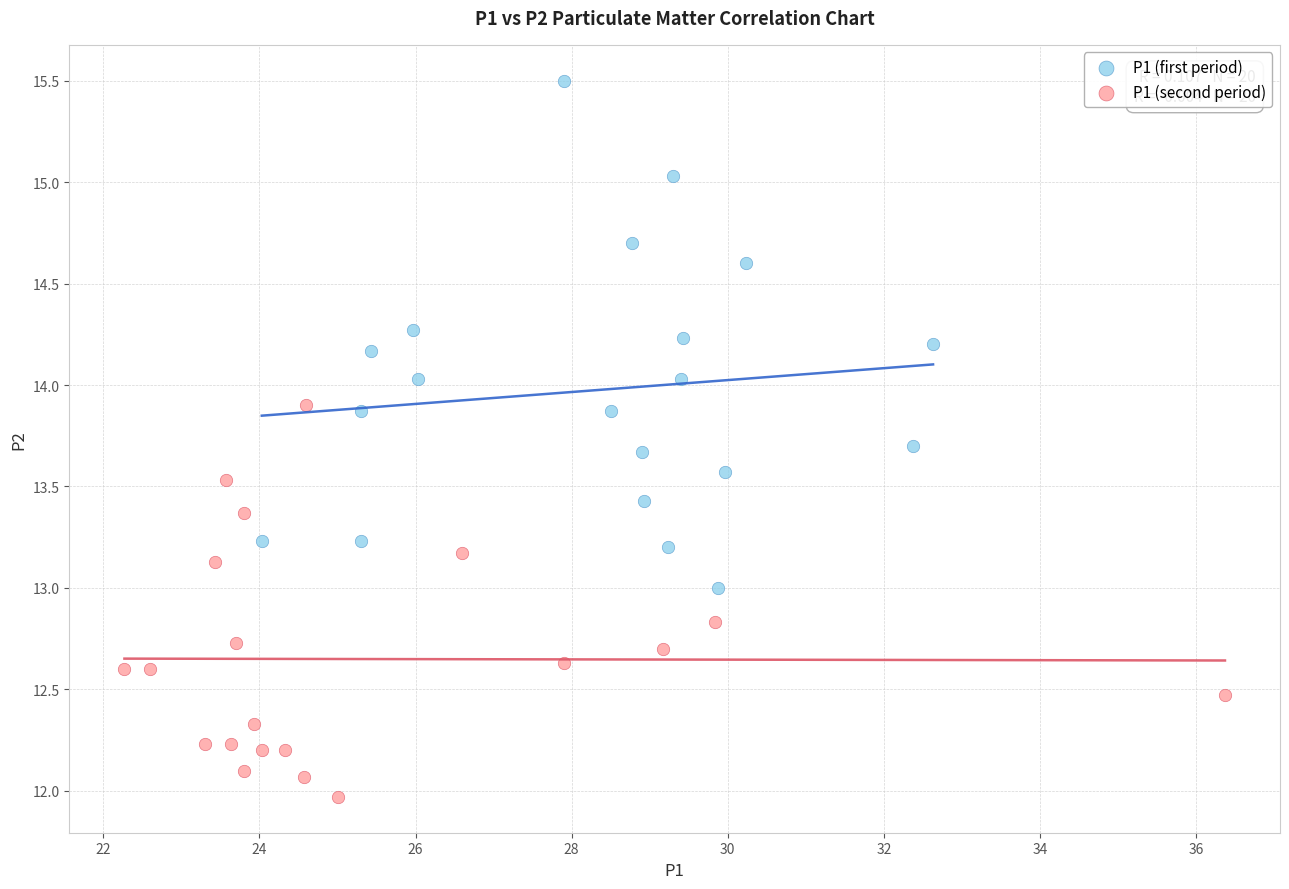

Which series reaches the minimum Y coordinate?

P1 (second period)